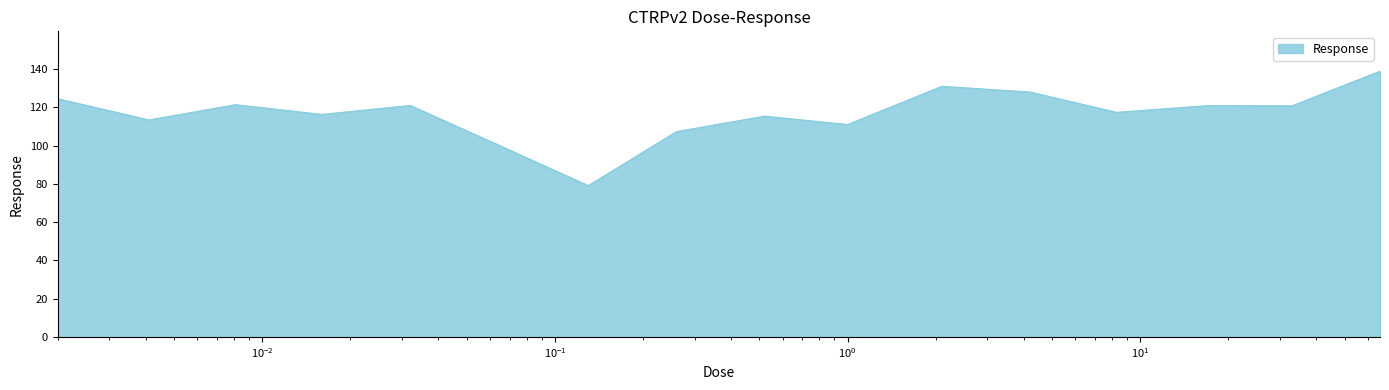

What is the difference between the maximum and minimum values?

59.8